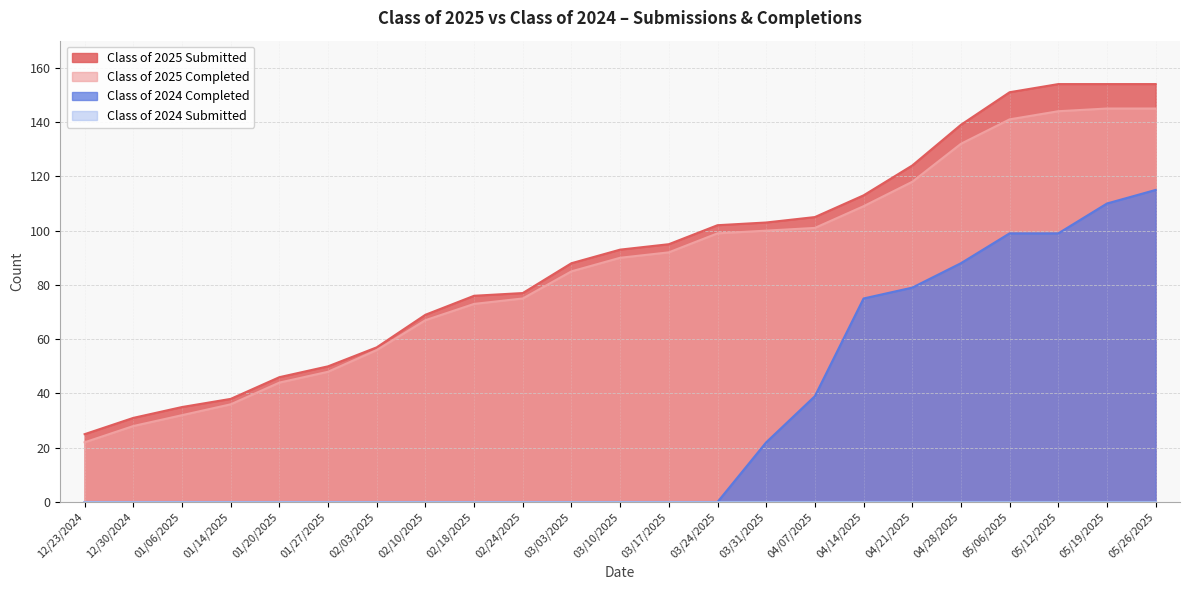

At which category is the sum across all series the highest?

05/26/2025